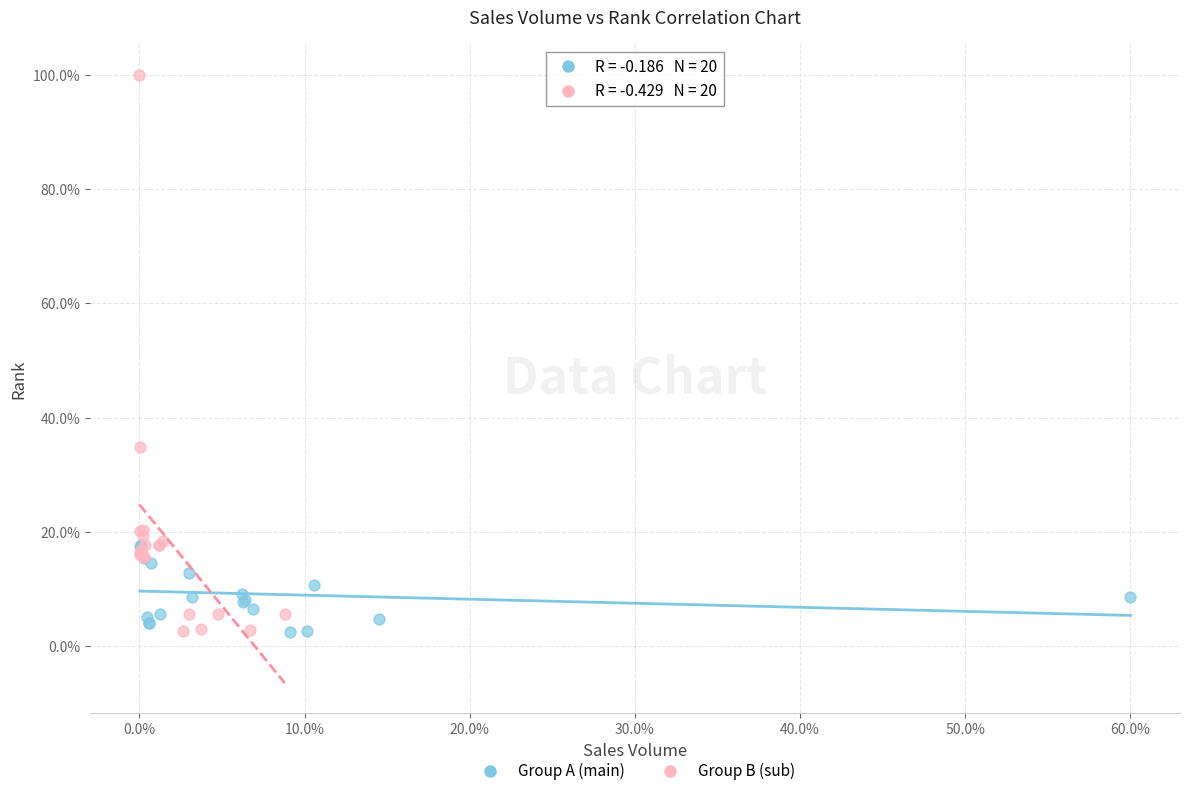

Which series has the widest spread of Y values?

Group B (sub)